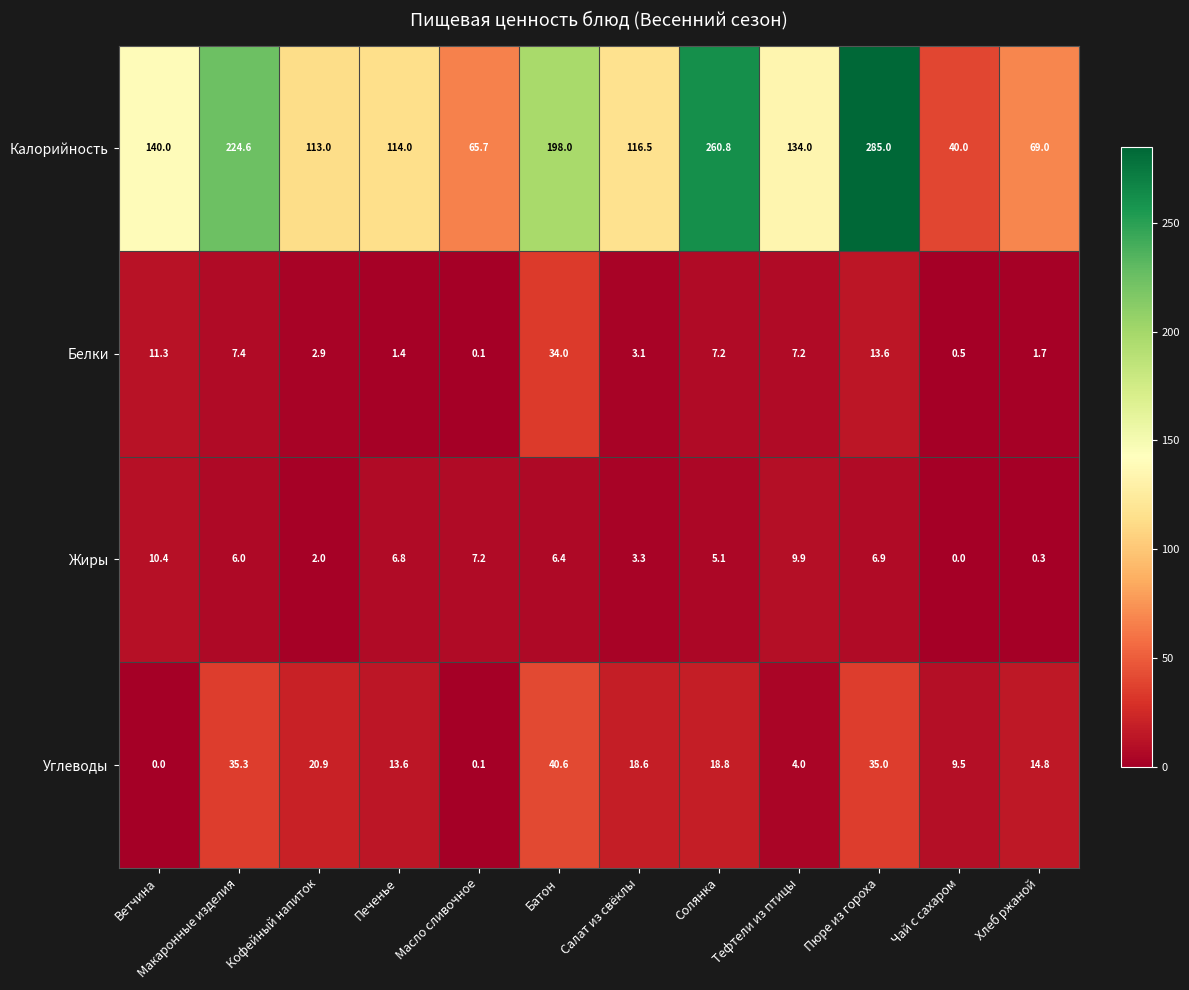

The value of Углеводы at Печенье is 6.9. True or false?

False